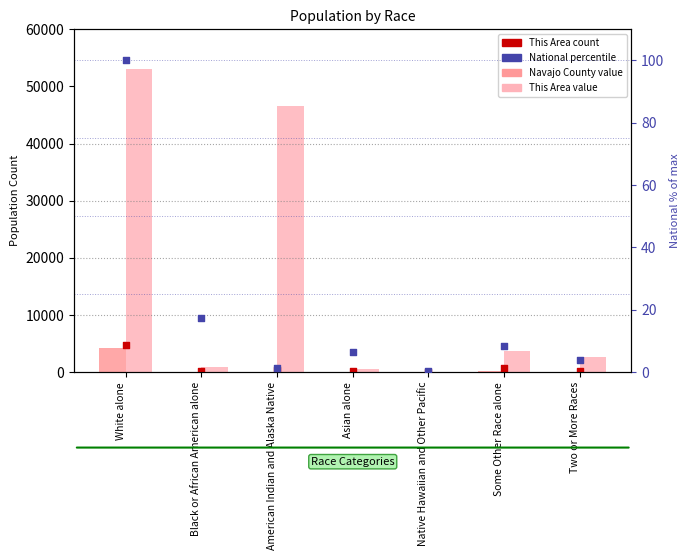

At which category is the sum across all series the highest?

White alone